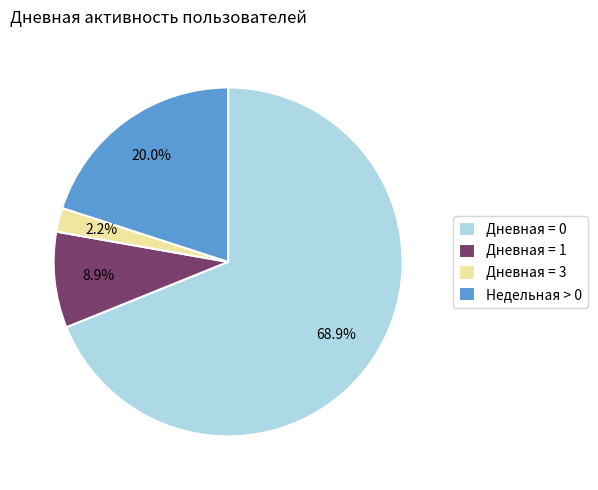

Which has a higher value, Дневная = 0 or Дневная = 1?

Дневная = 0